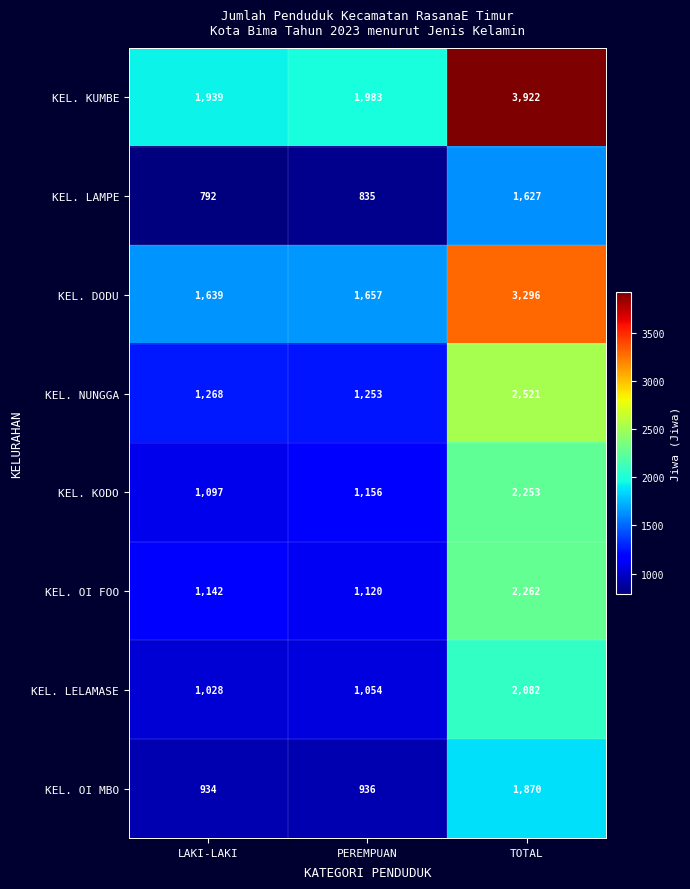

Between PEREMPUAN and TOTAL, which series saw the biggest shift?

KEL. KUMBE